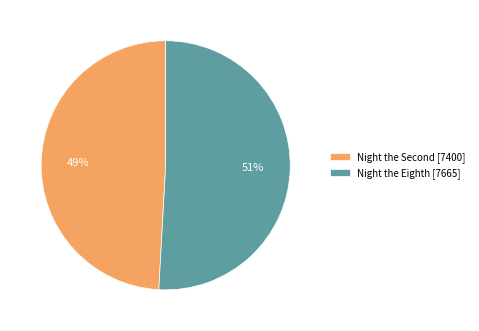

Count the number of slices in the pie.

2